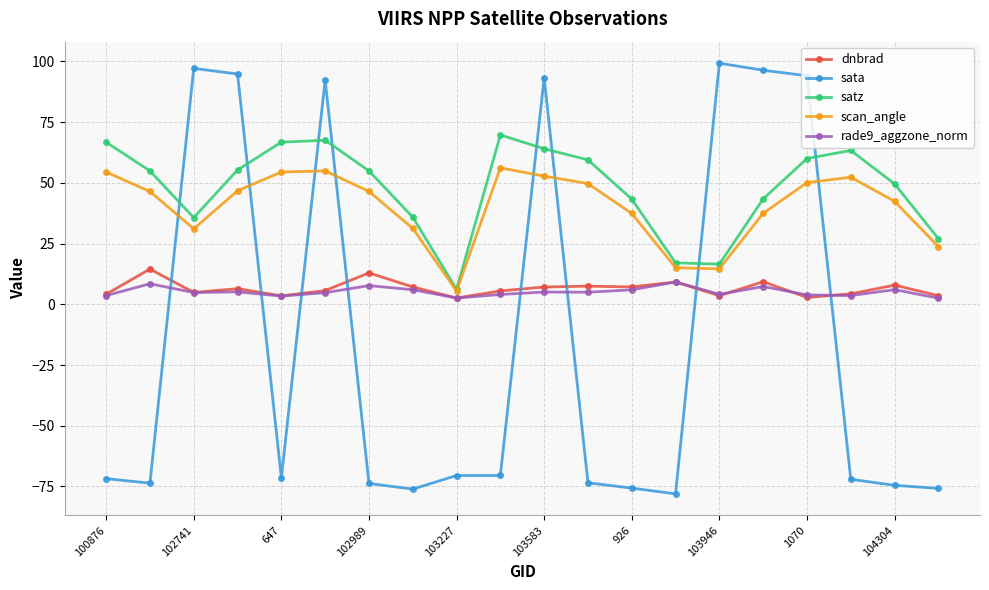

What is the value of the dnbrad point at the 8th from the left?

7.1